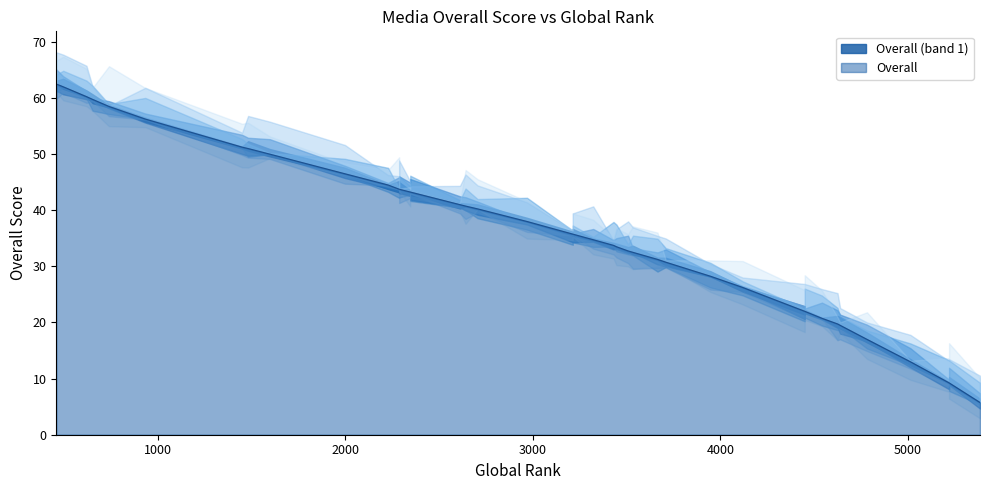

True or false: the data shows 40.3 at 9.

False